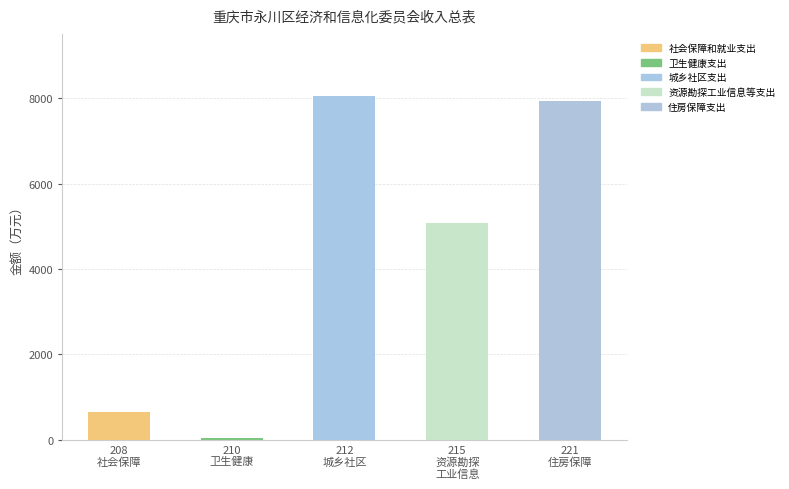

Which category has the lowest value across all series?

210
卫生健康